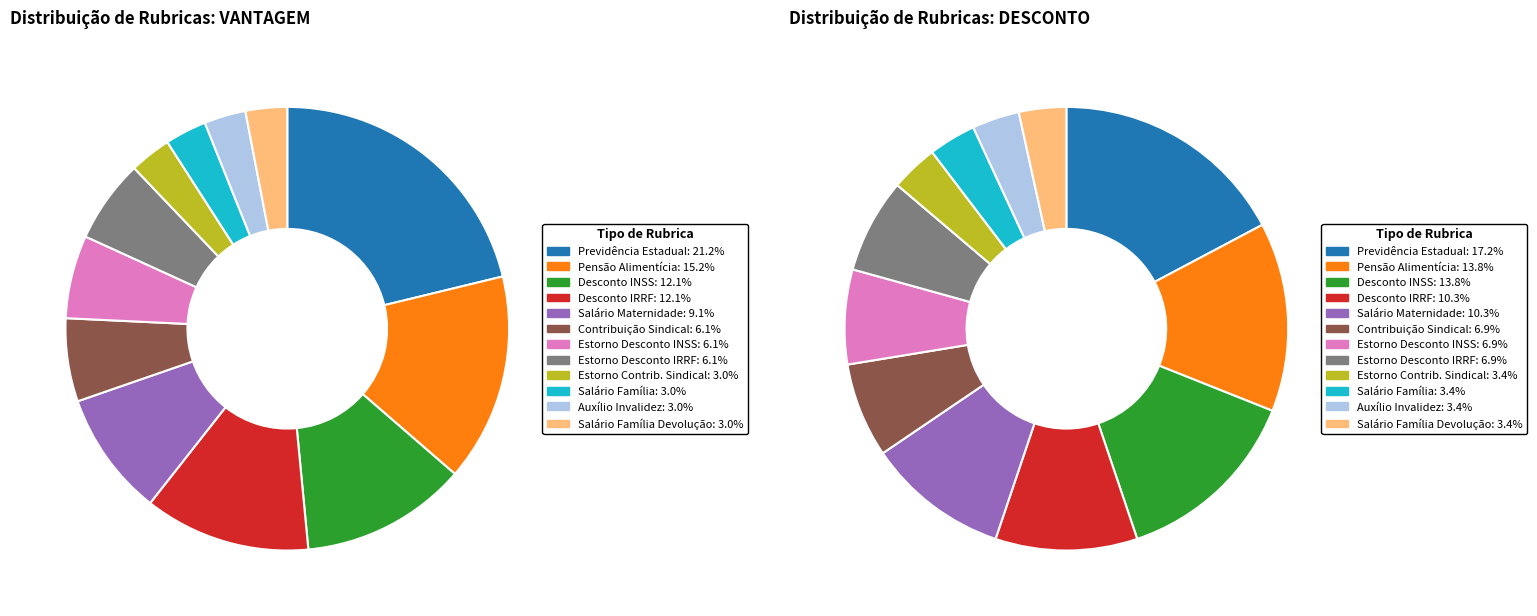

How many segments does this pie chart have?

12